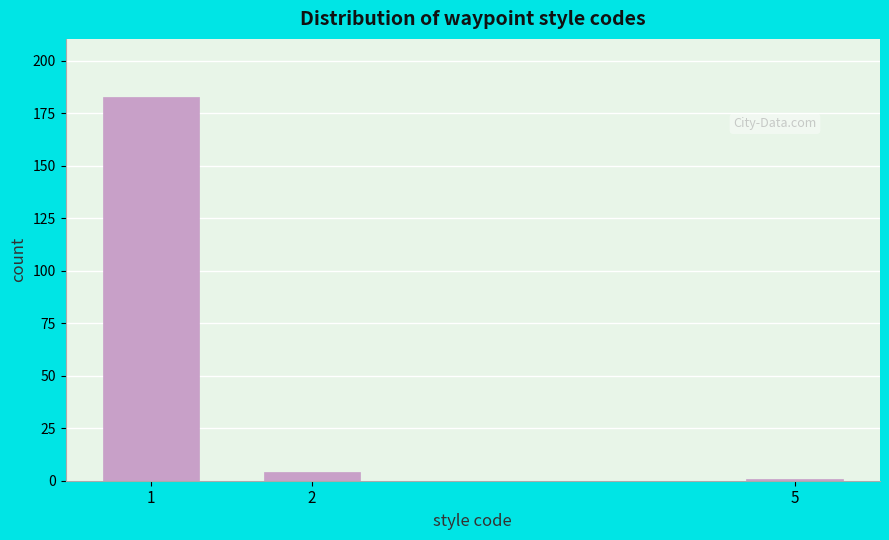

Reading right to left, list all the values displayed in this chart.

5=1	2=4	1=183